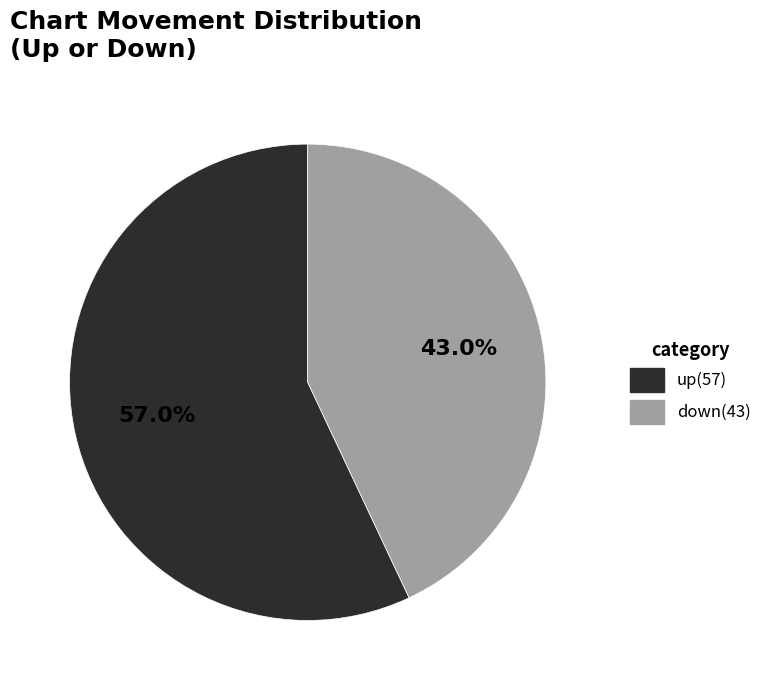

True or false: up accounts for 57% of the total.

True